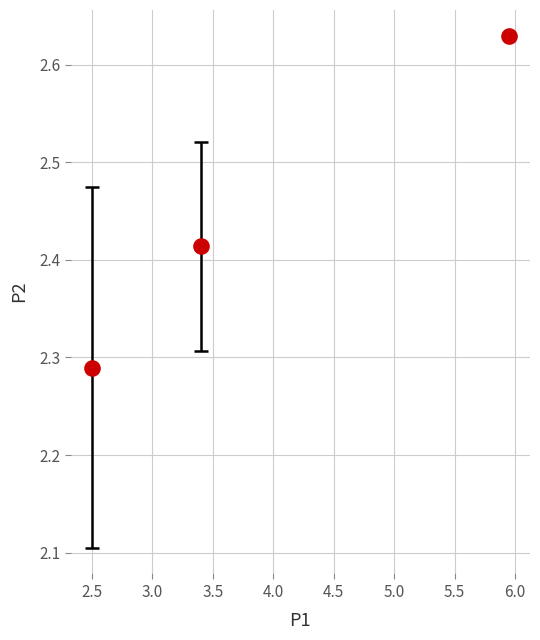

What is the range of X values (max minus min)?

3.5